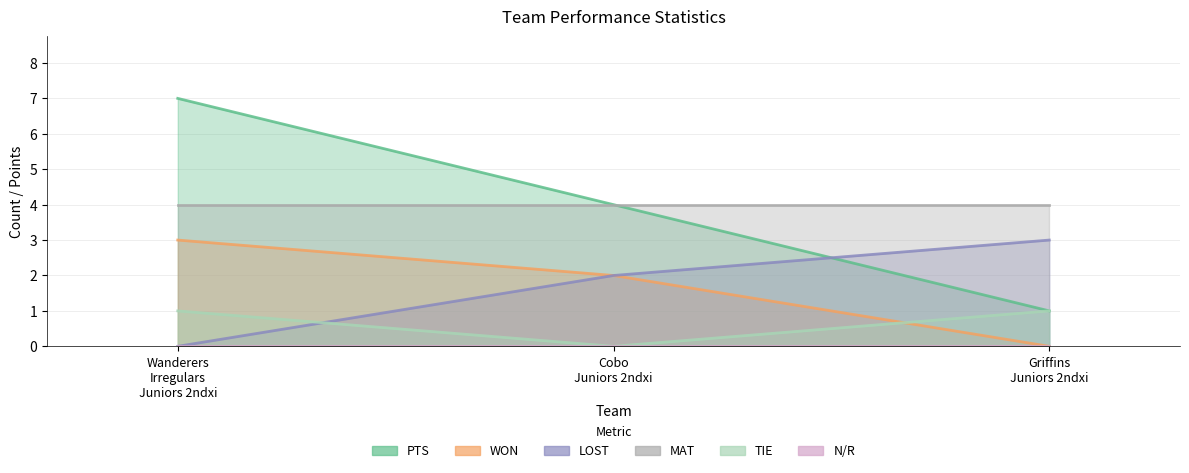

What is the sum of all PTS values?

12